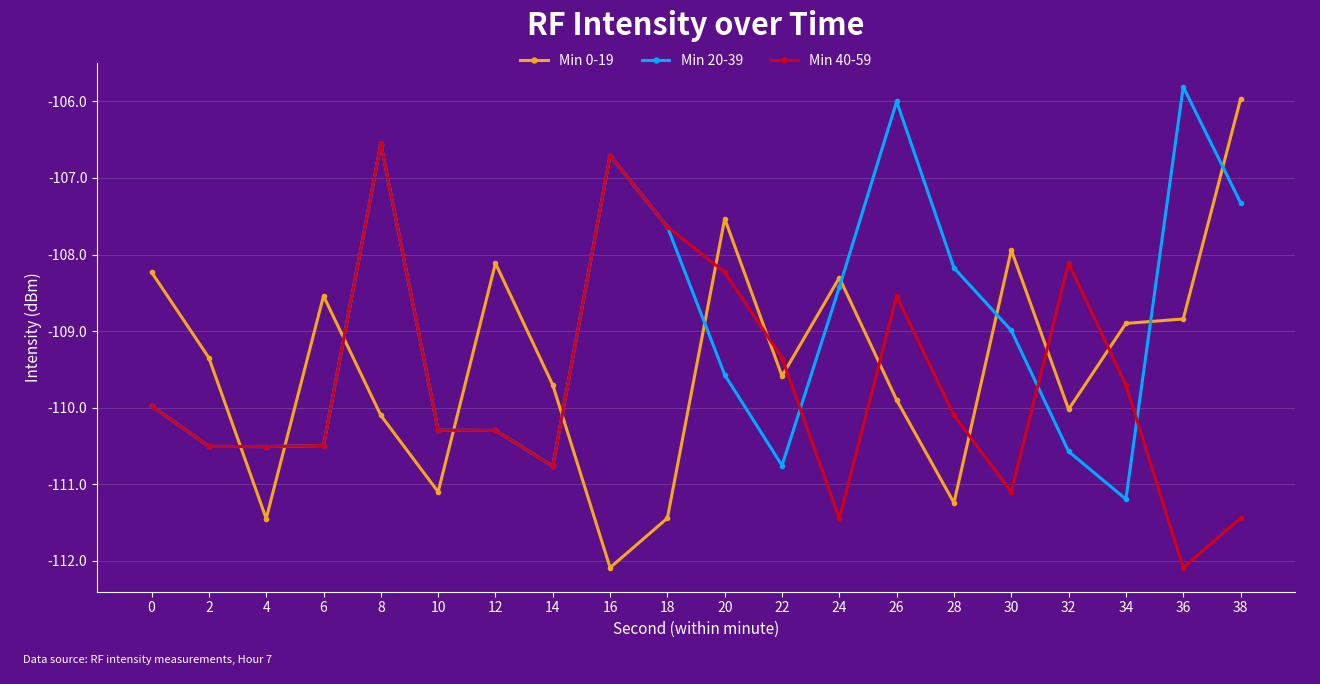

What is the average value of the Min 40-59 series?

-109.7